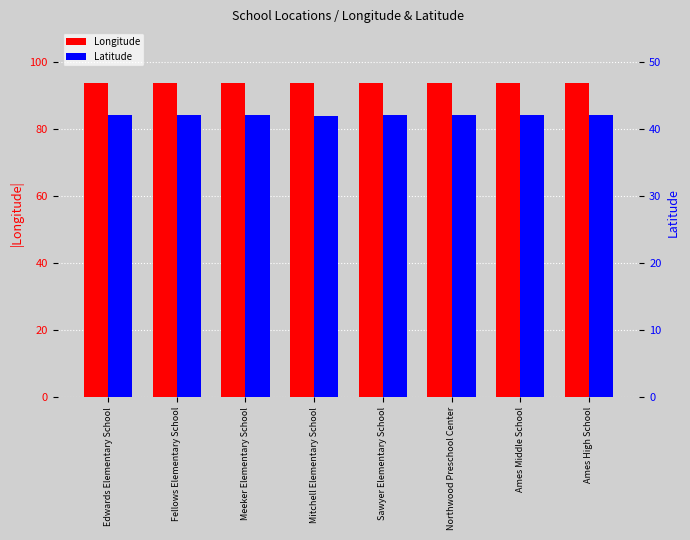

What are all the series names shown in the legend?

Longitude, Latitude